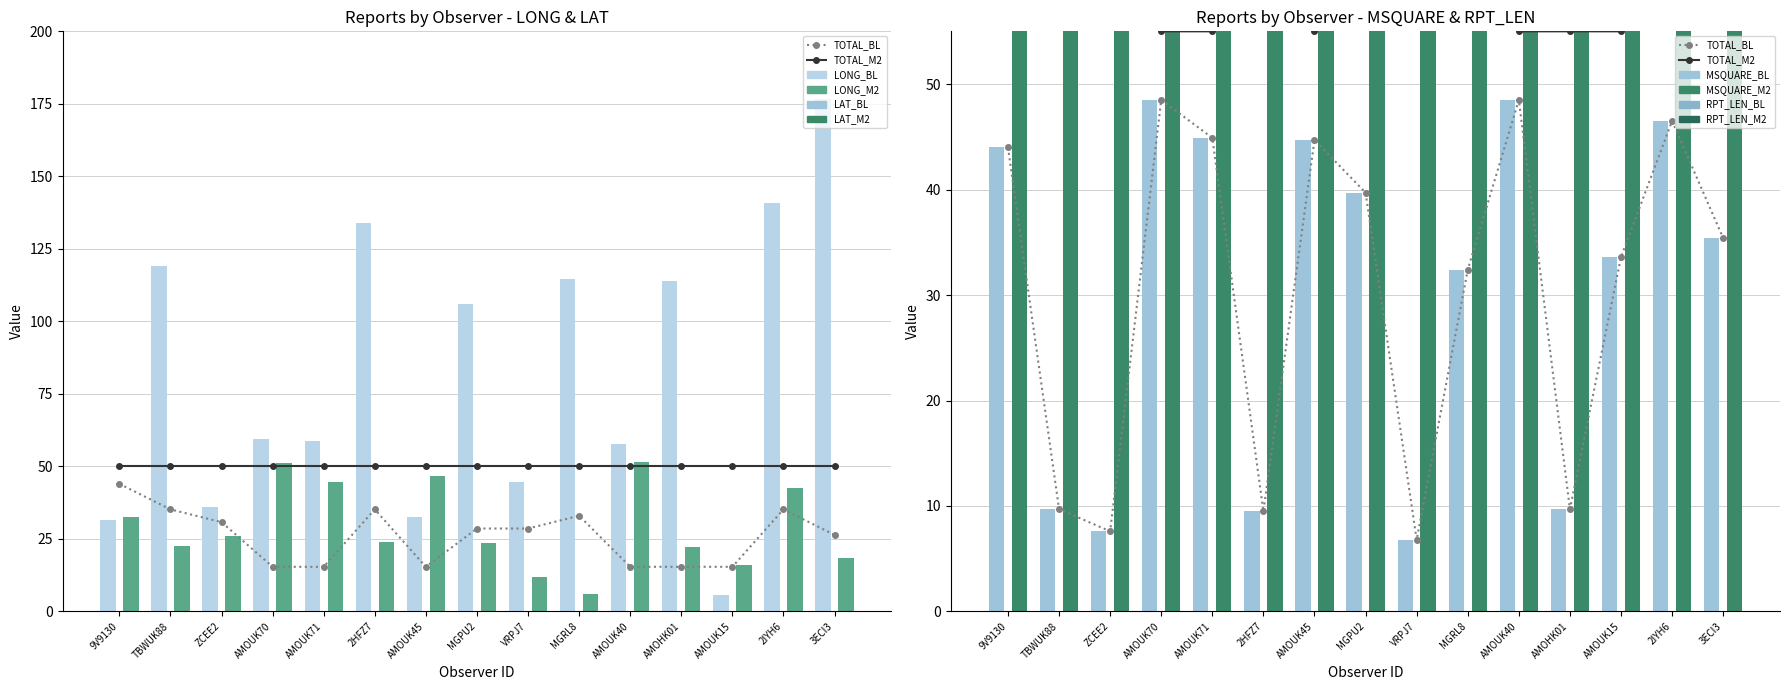

Which category has the lowest value in the LONG_BL series?

AMOUK15